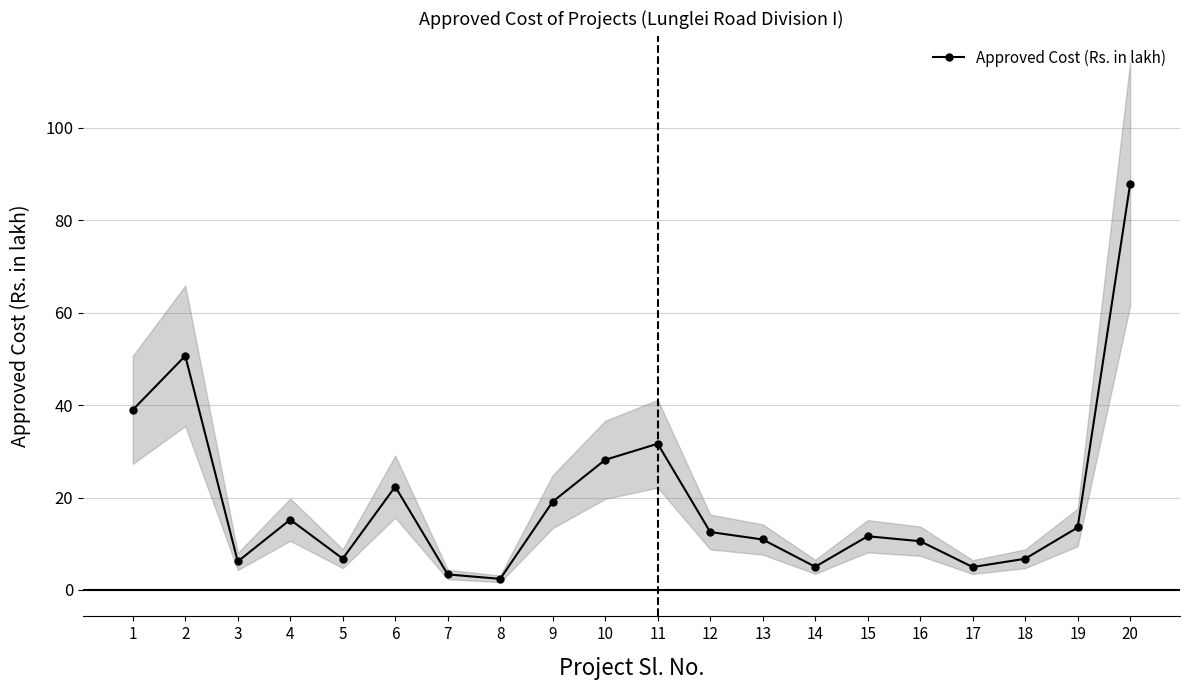

At which category does the data reach its first local valley?

3